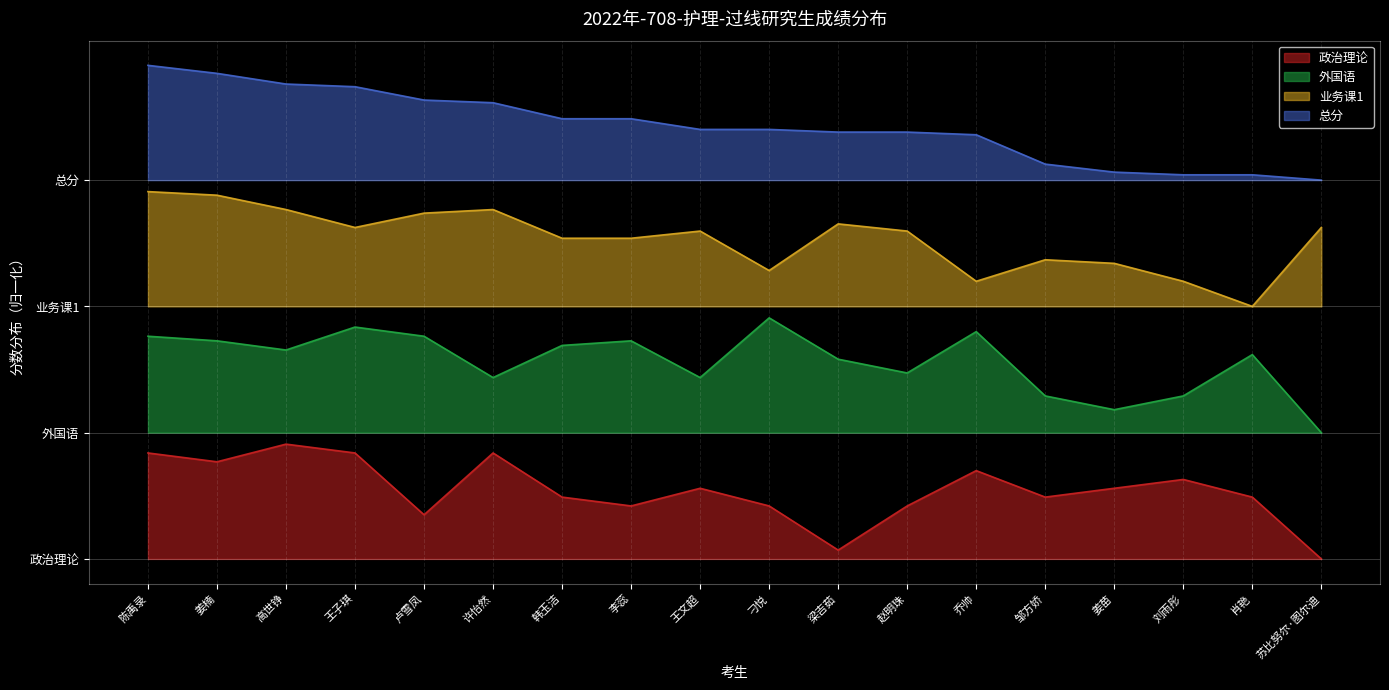

True or false: 政治理论 and 外国语 intersect in this chart.

False